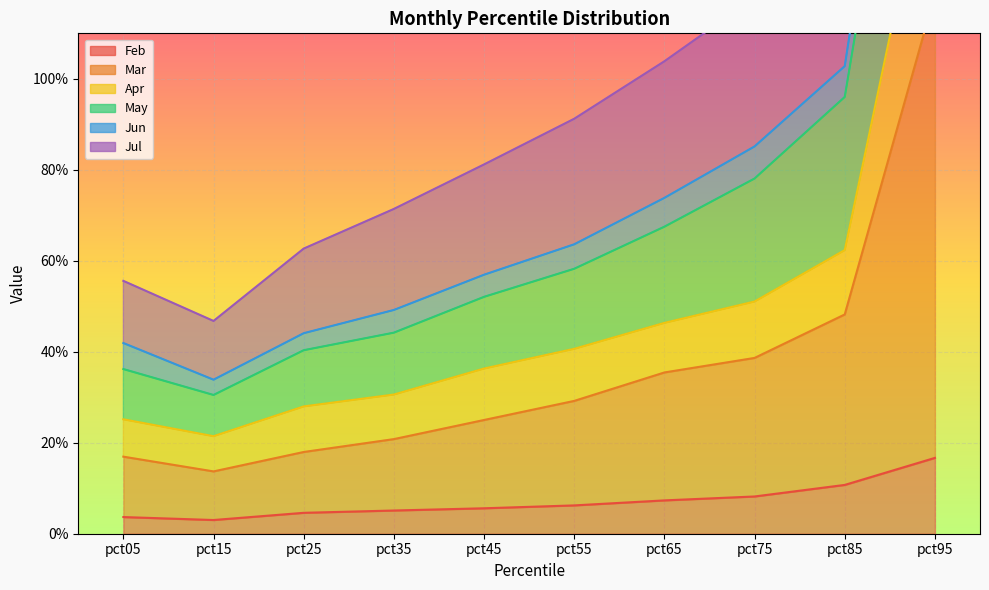

What is the lowest value of the Apr series?

0.1